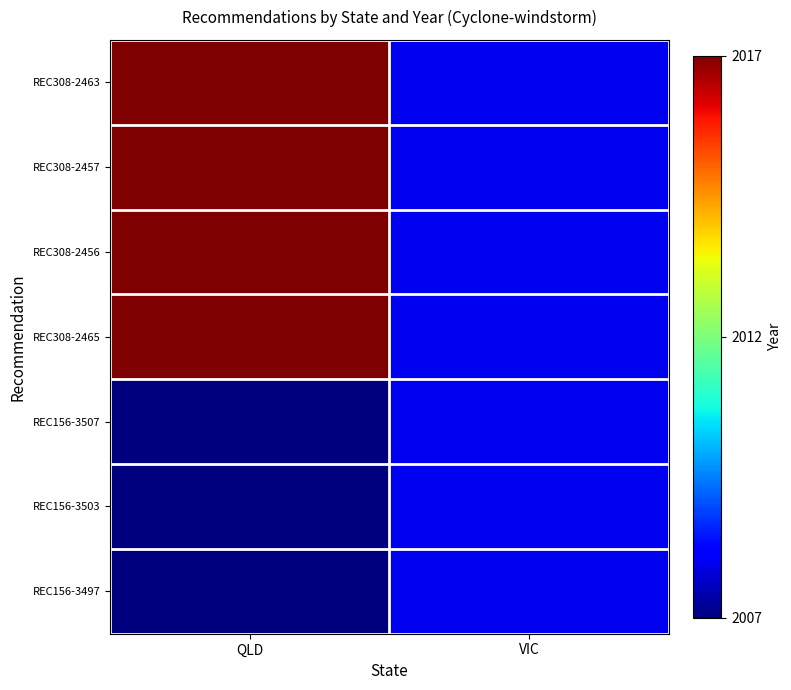

At how many categories does at least one series exceed 2014?

1